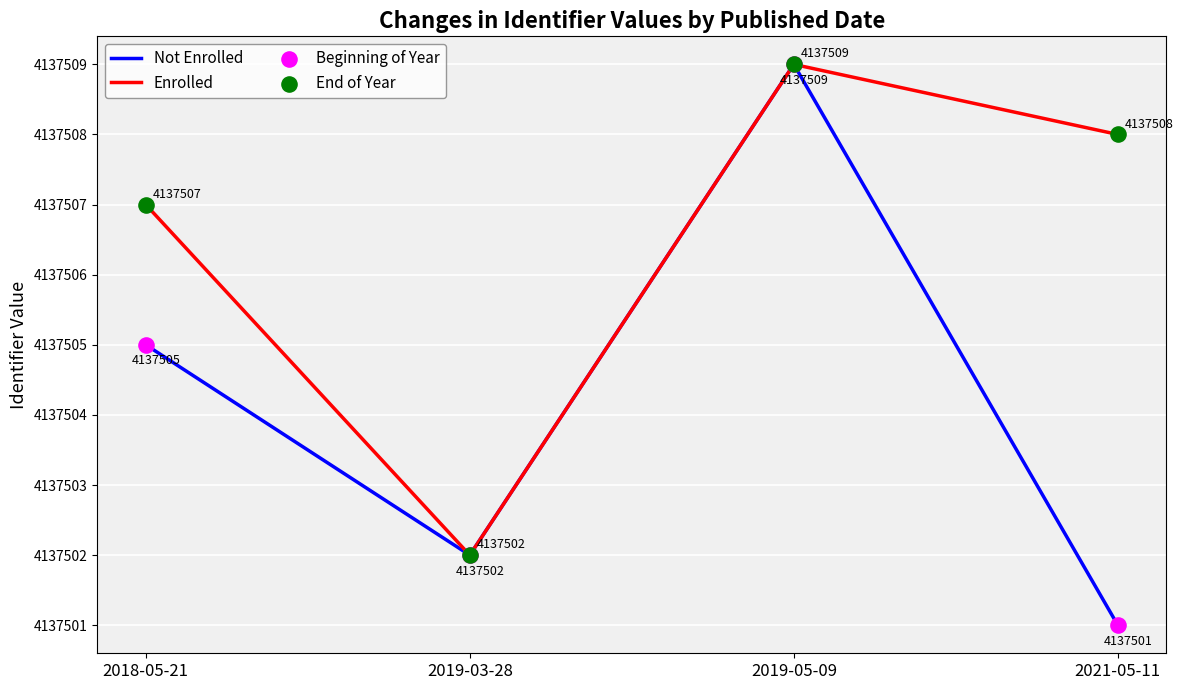

Between 2018-05-21 and 2019-03-28, which series saw the biggest shift?

Enrolled